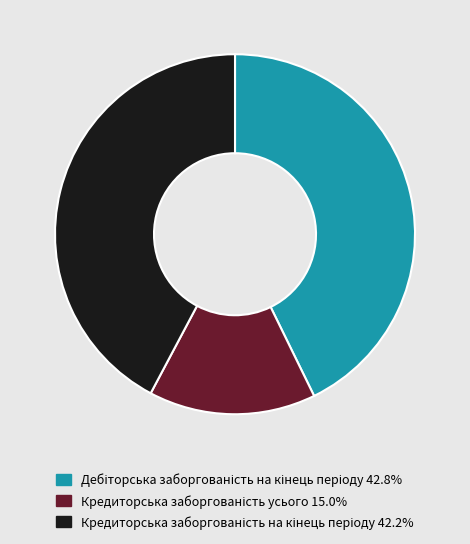

Does any single category account for the majority?

No